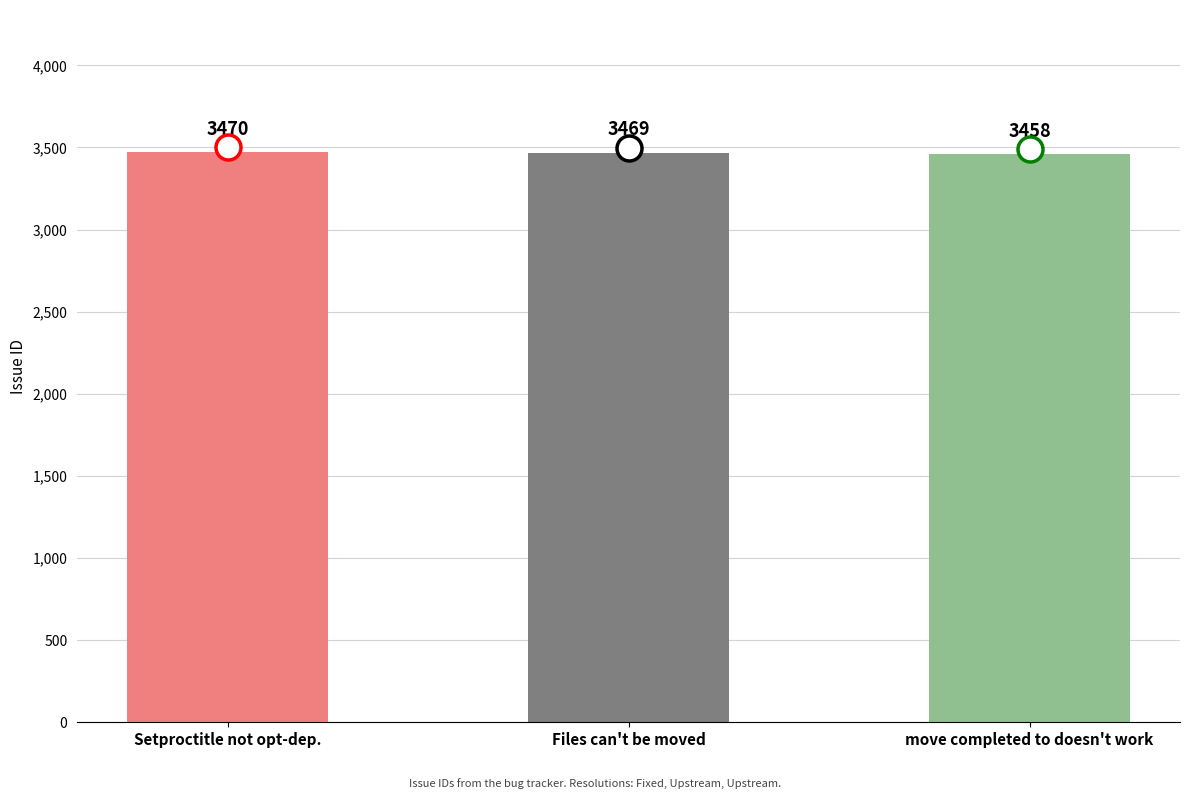

Reading right to left, extract all data points from this chart.

3458	3469	3470